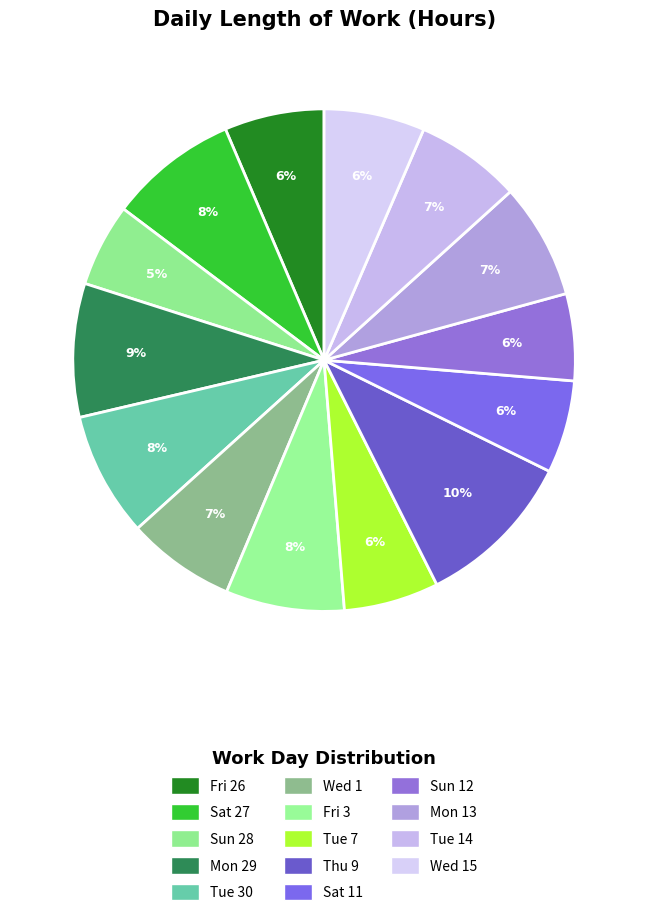

How many segments does this pie chart have?

14